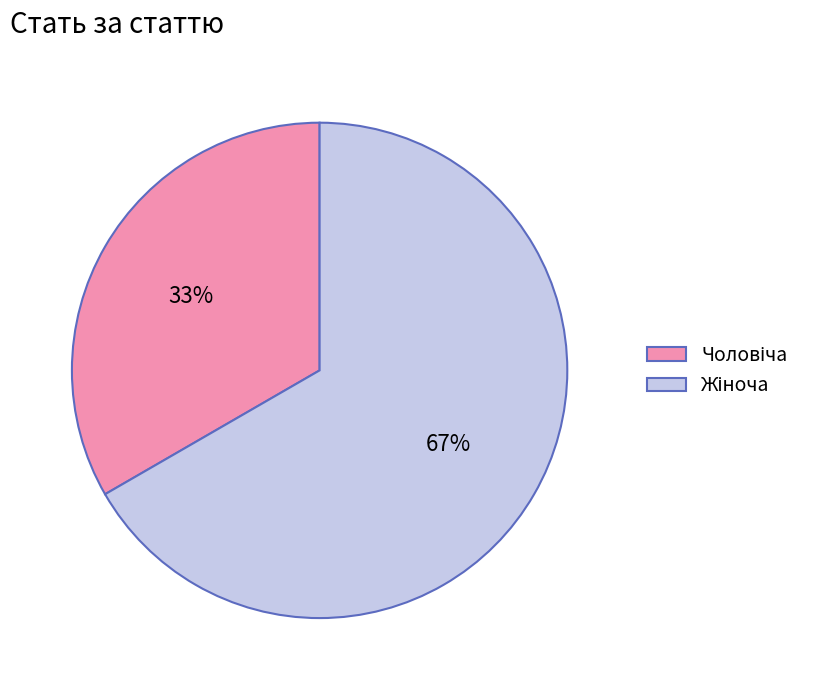

Is there any slice that represents more than half of the pie?

Yes